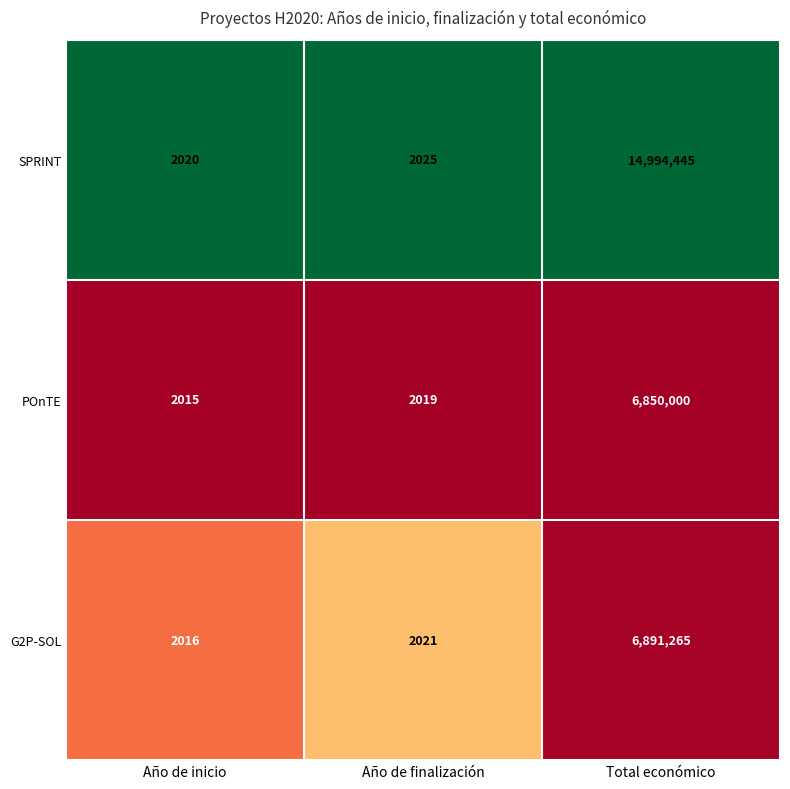

Rank the categories by POnTE value from lowest to highest.

Año de inicio, Año de finalización, Total económico